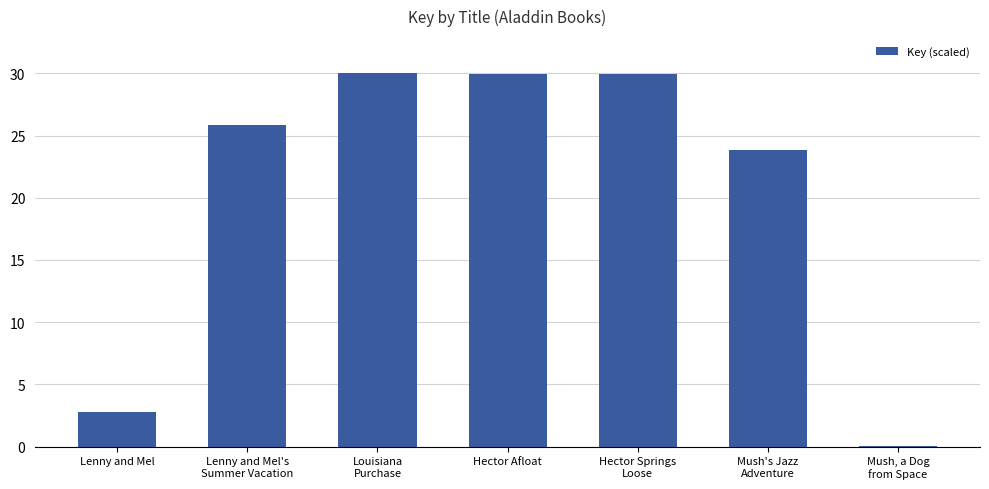

What is the maximum value shown in the chart?

30.0